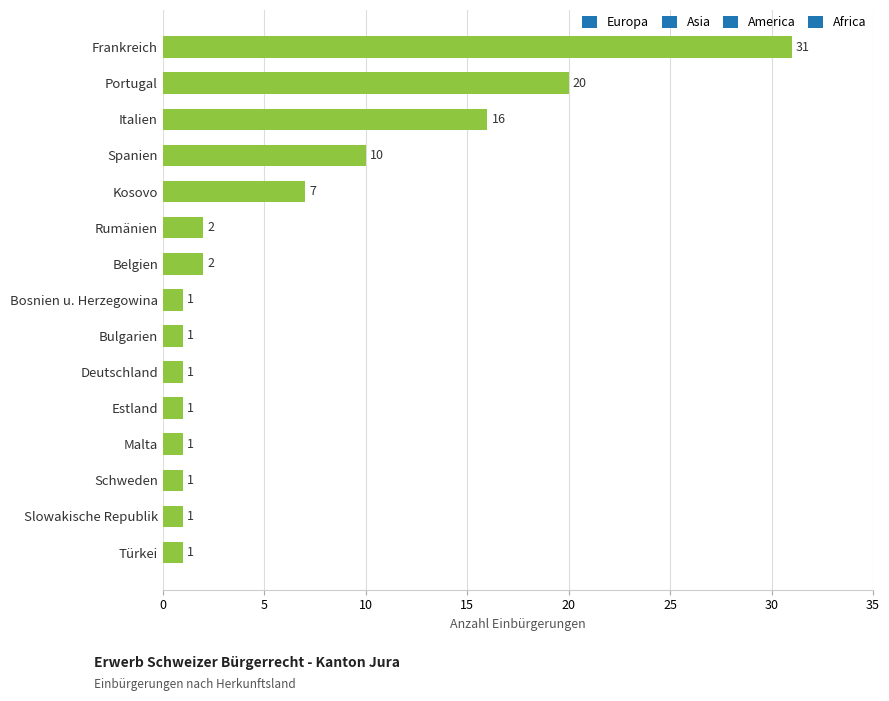

What is the sum of all values?

96